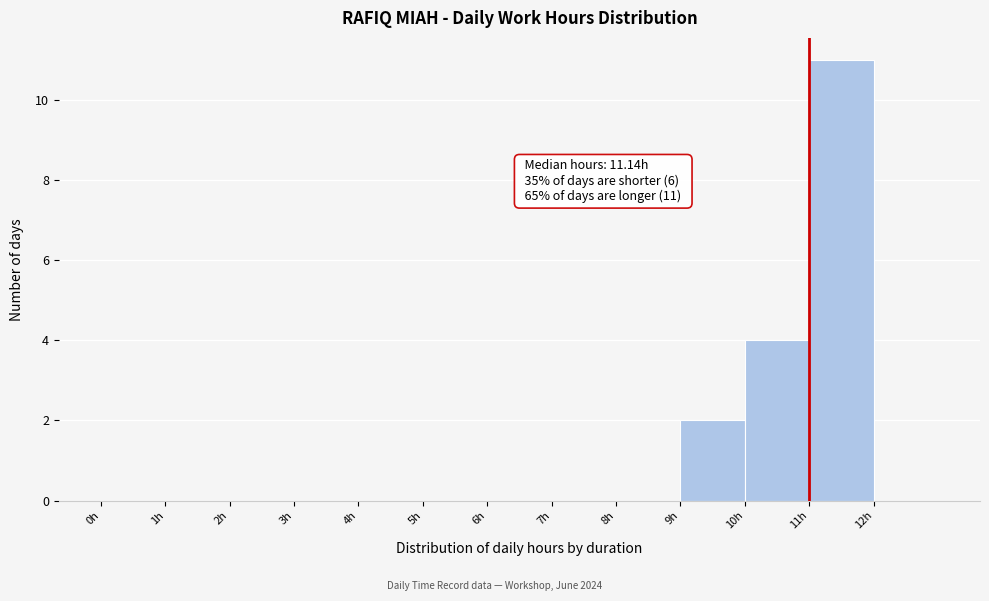

Over which range of the x-axis is the bar tallest?

11 to 12